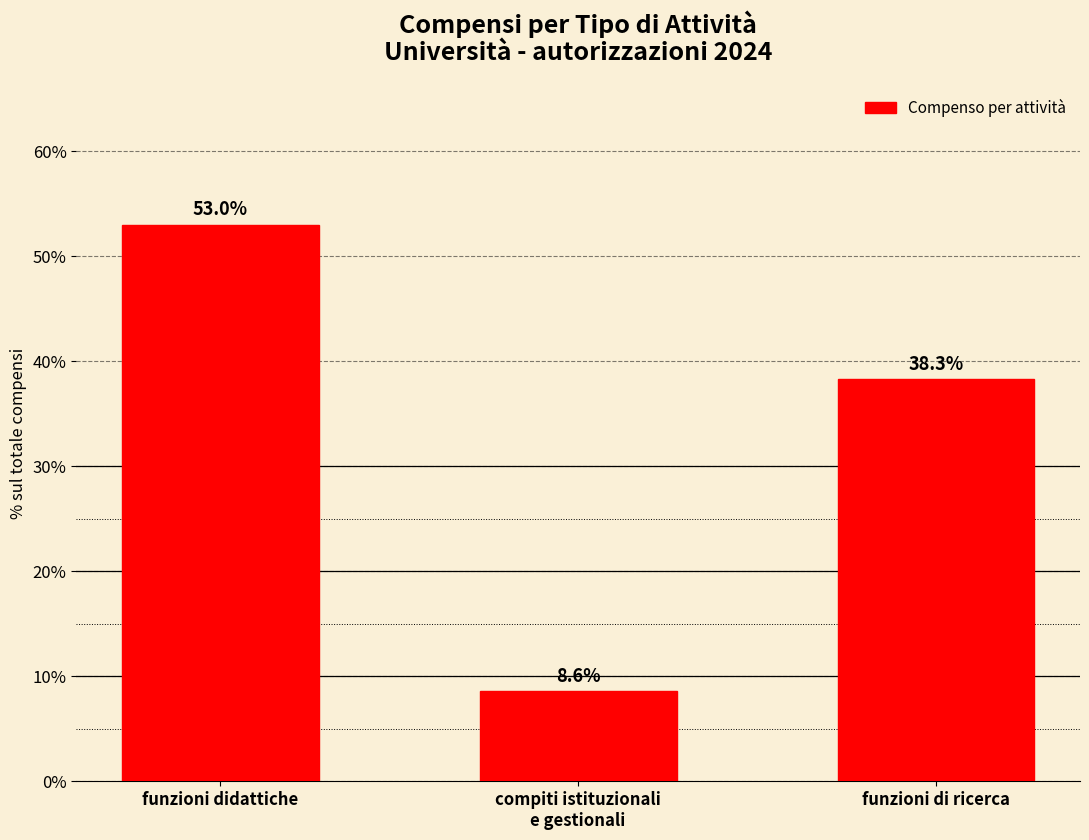

What is the label of the 1st bar from the left?

funzioni didattiche